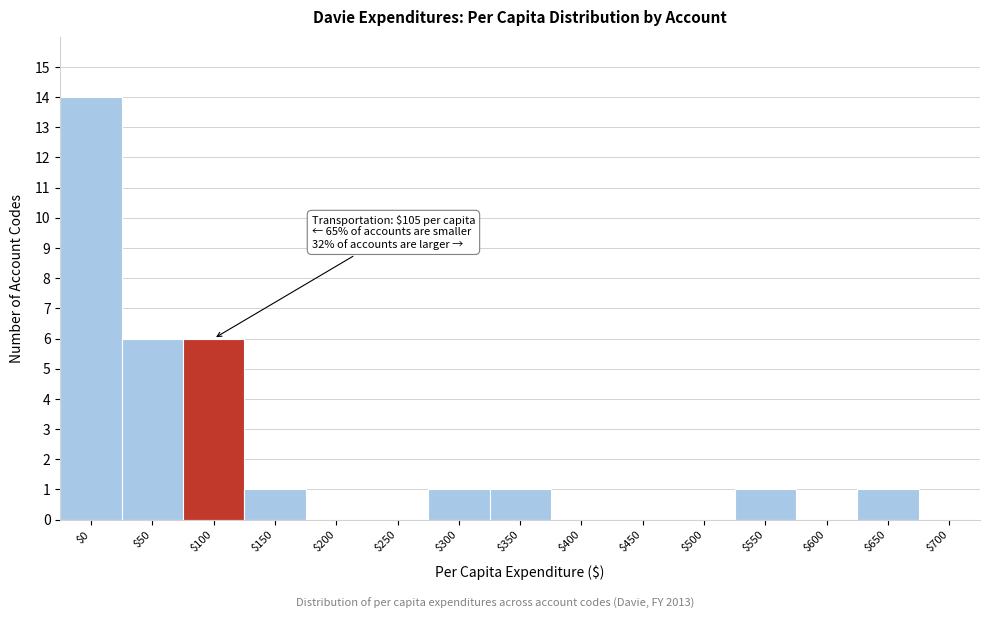

What is the sum of all values?

31